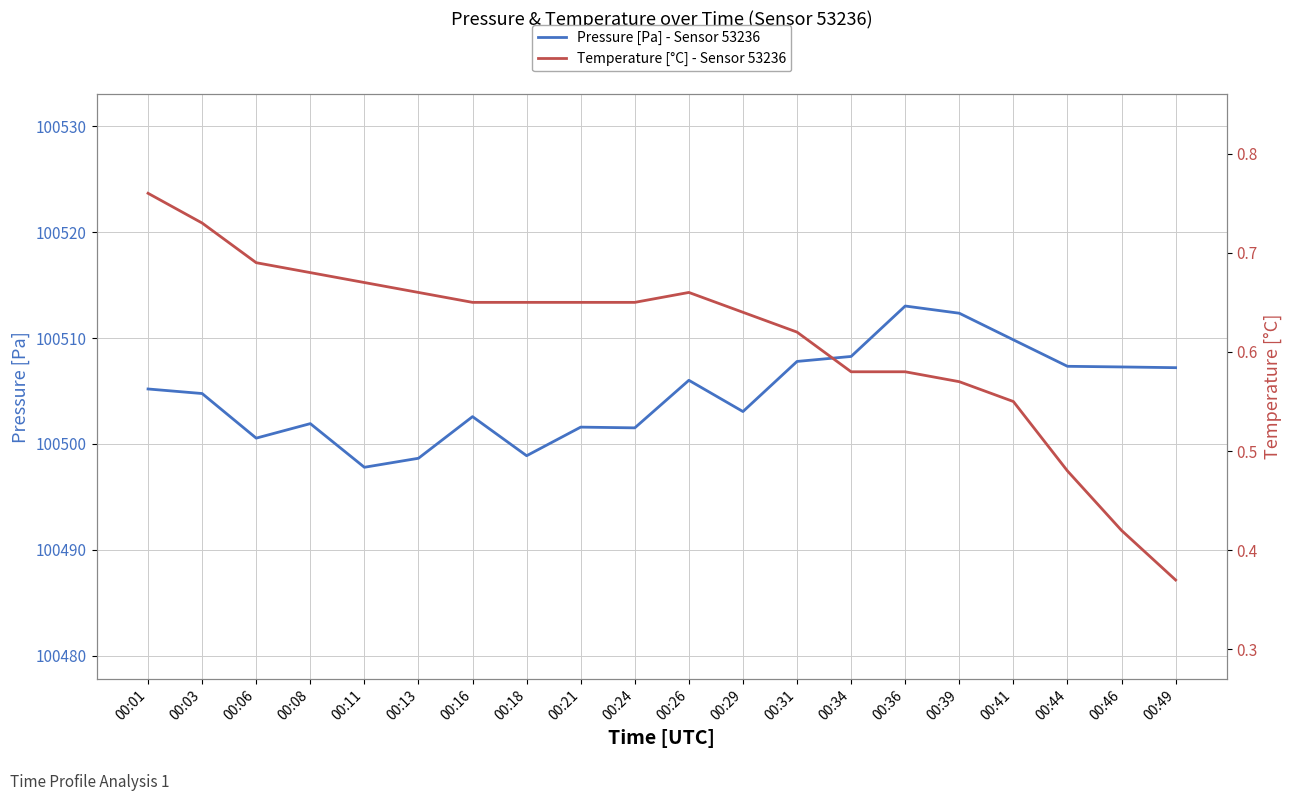

How many data points does each series have?

20